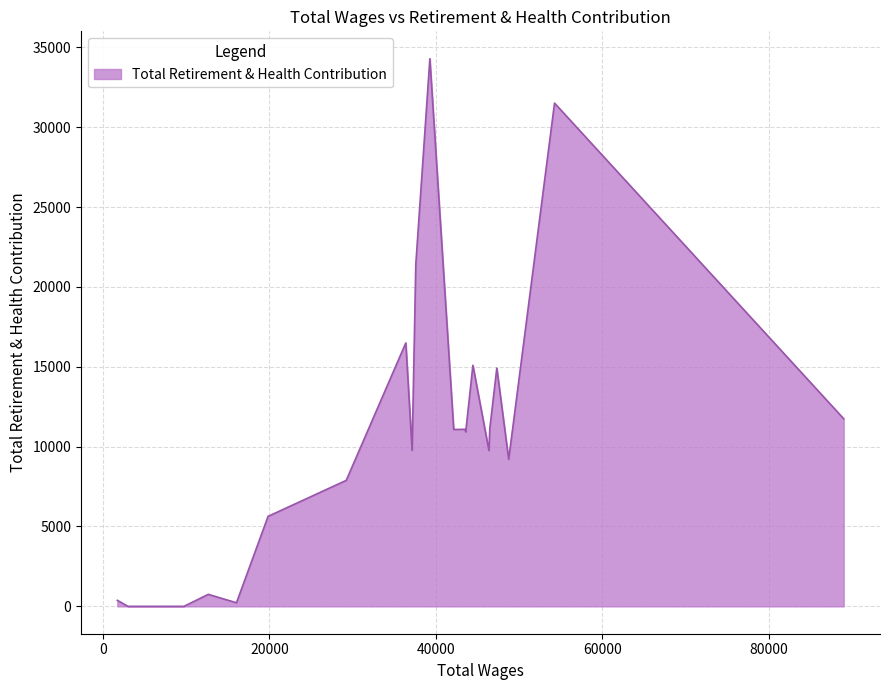

What is the difference between the maximum and minimum values?

34294